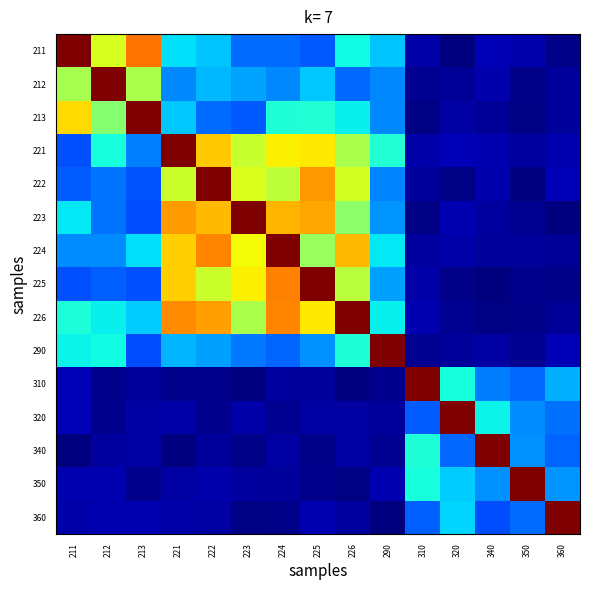

List the series in order of their peak value, lowest first.

211, 212, 213, 221, 222, 223, 224, 225, 226, 290, 310, 320, 340, 350, 360